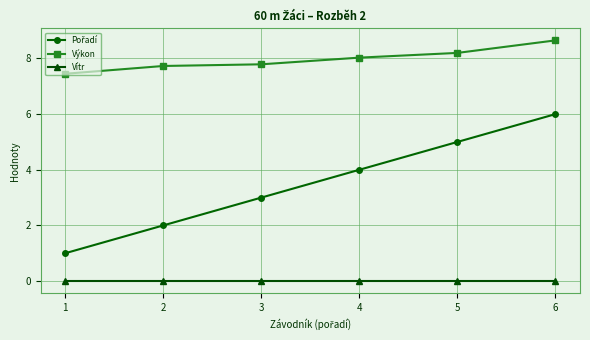

Read the Výkon value at 3.

7.8